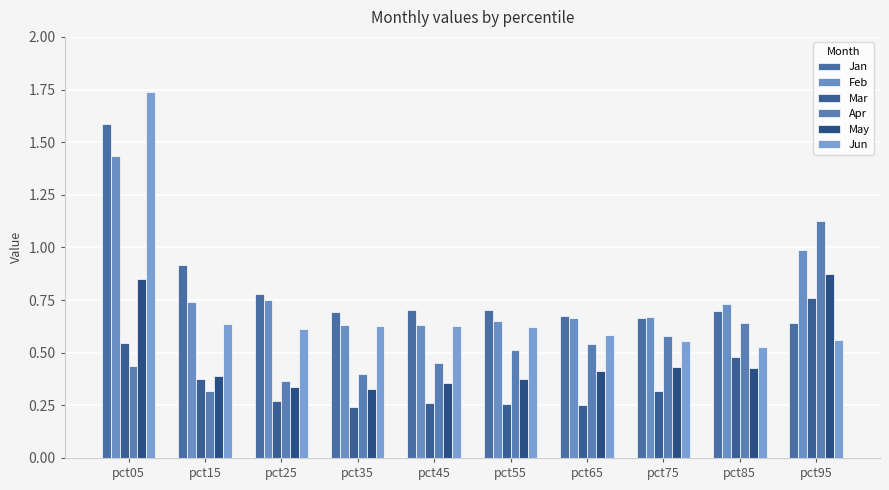

What is the sum of all Mar values?

3.8